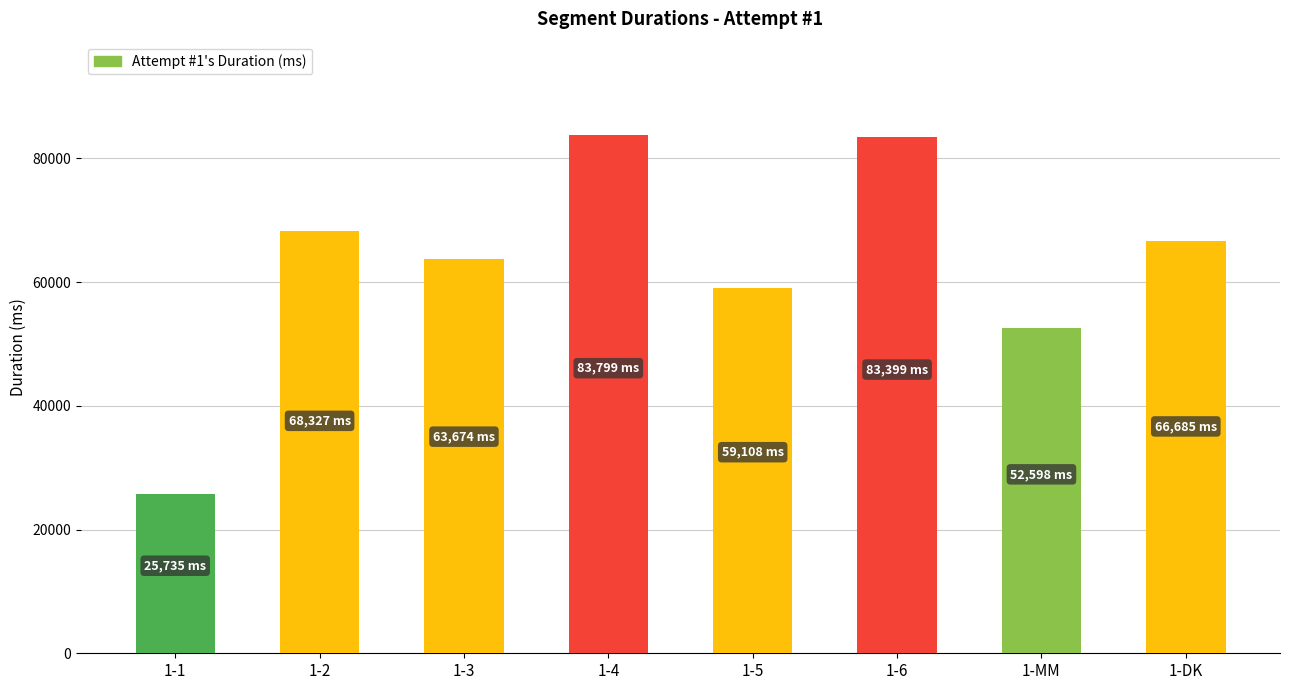

Reading right to left, extract all data points from this chart.

1-DK=66685	1-MM=52598	1-6=83399	1-5=59108	1-4=83799	1-3=63674	1-2=68327	1-1=25735